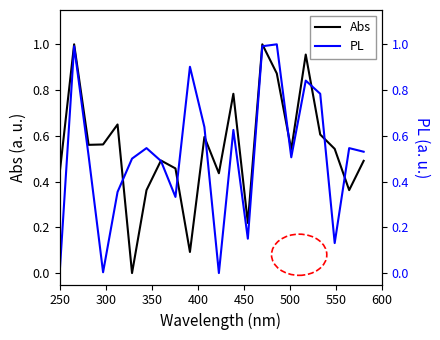

Reading left to right, transcribe all the data shown in this chart.

Abs: 0.4	1.0	0.6	0.6	0.6	0.0	0.4	0.5	0.5	0.1	0.6	0.4	0.8	0.2	1.0	0.9	0.5	1.0	0.6	0.5	0.4	0.5
PL: 0.0	1.0	0.5	0.0	0.4	0.5	0.5	0.5	0.3	0.9	0.6	0.0	0.6	0.2	1.0	1.0	0.5	0.8	0.8	0.1	0.5	0.5